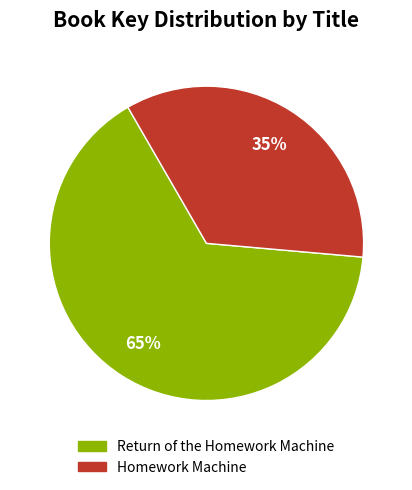

Does any single category account for the majority?

Yes